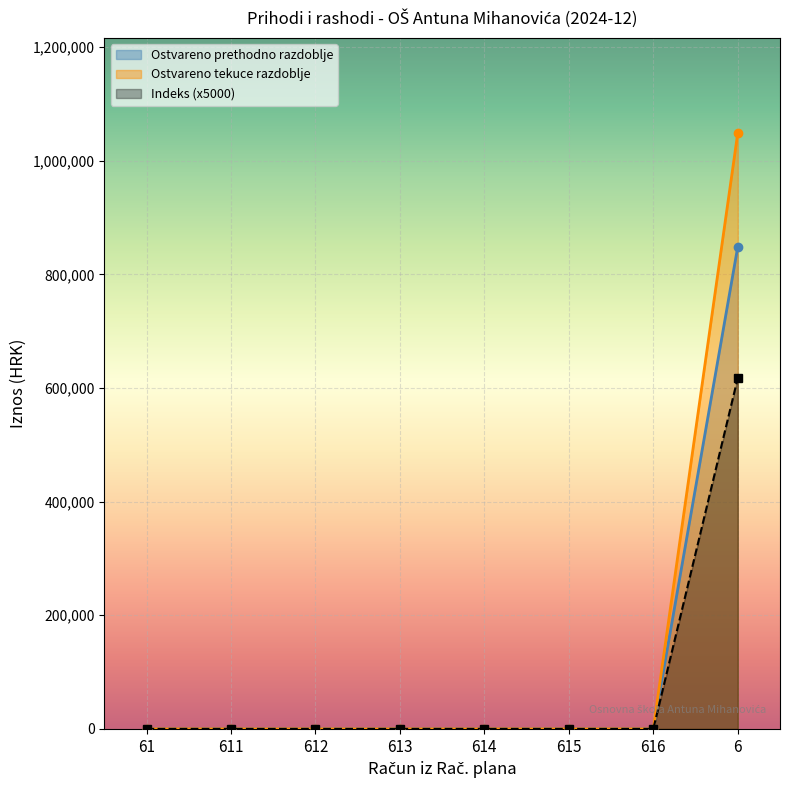

How many data points does each series have?

8